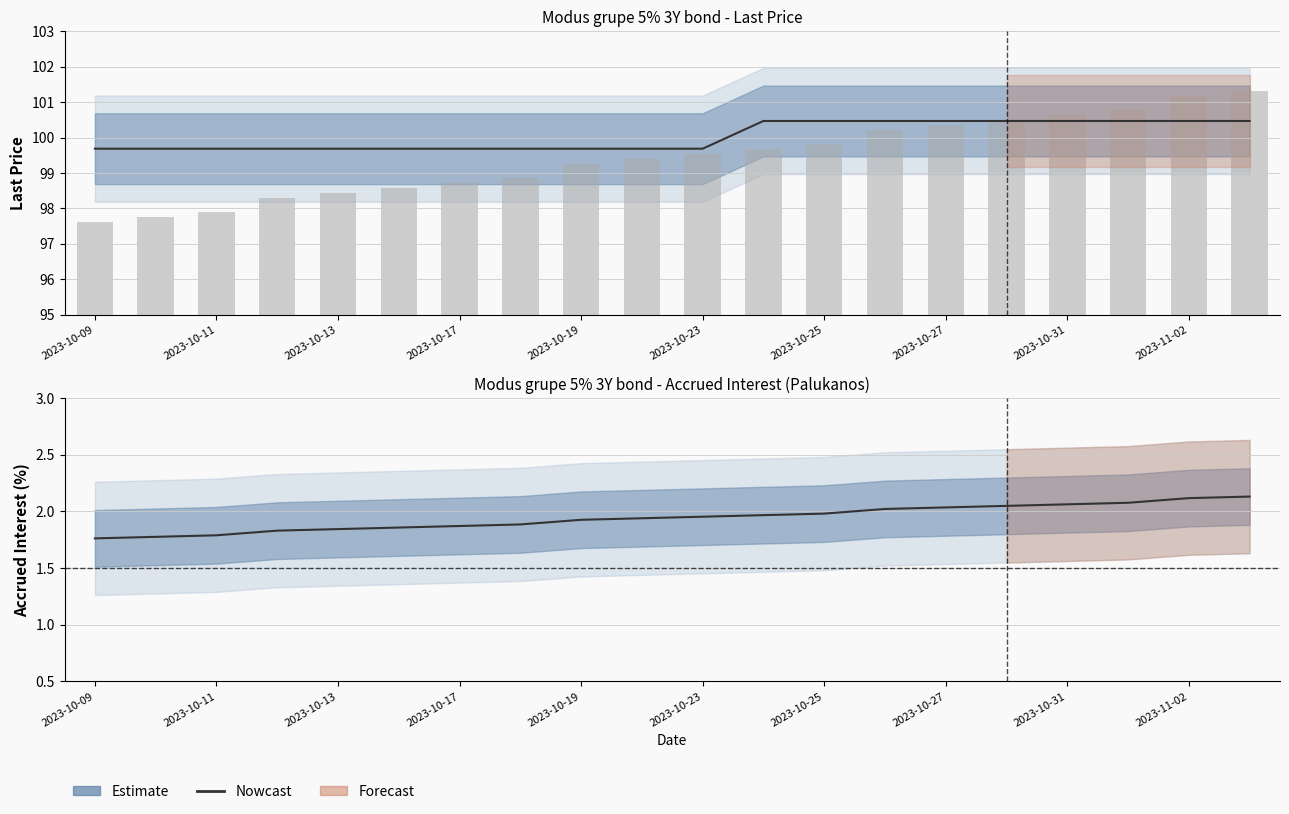

What value does the data have at 2023-10-17?

1.8